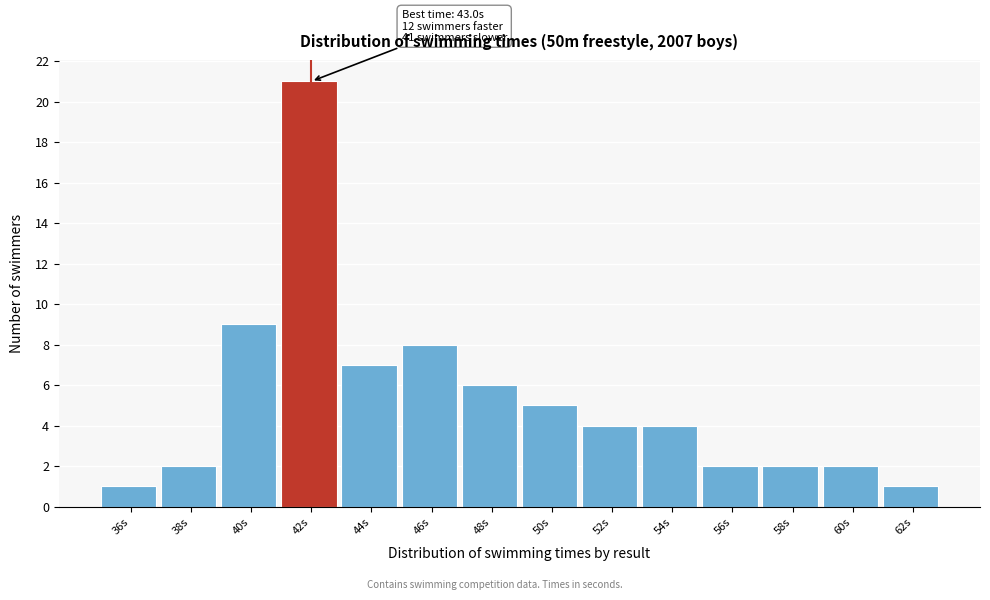

Reading left to right, list all the values displayed in this chart.

36s=1	38s=2	40s=9	42s=21	44s=7	46s=8	48s=6	50s=5	52s=4	54s=4	56s=2	58s=2	60s=2	62s=1